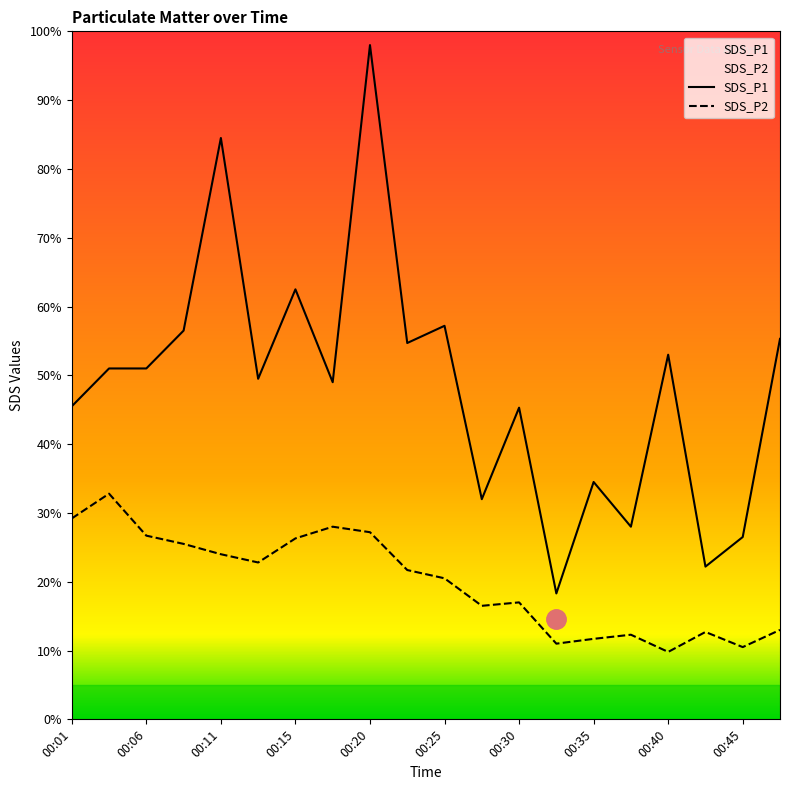

Reading right to left, transcribe all the data shown in this chart.

SDS_P1: 5.5	2.6	2.2	5.3	2.8	3.5	1.8	4.5	3.2	5.7	5.5	9.8	4.9	6.2	5.0	8.4	5.7	5.1	5.1	4.5
SDS_P2: 1.3	1.1	1.3	1.0	1.2	1.2	1.1	1.7	1.6	2.0	2.2	2.7	2.8	2.6	2.3	2.4	2.5	2.7	3.3	2.9